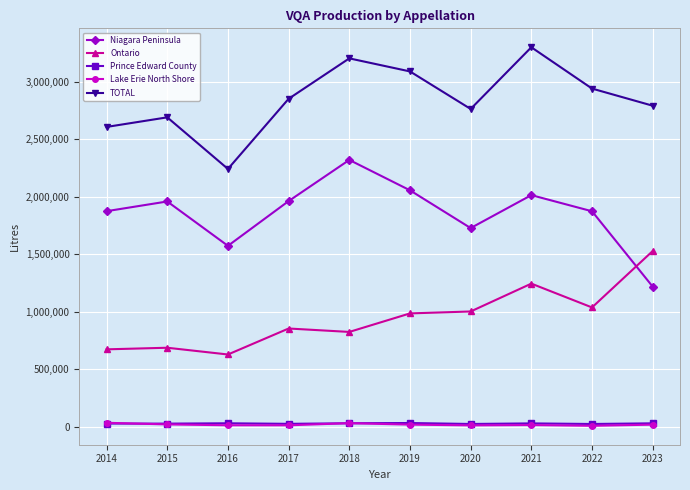

Which series changed the most between 2014 and 2021?

TOTAL